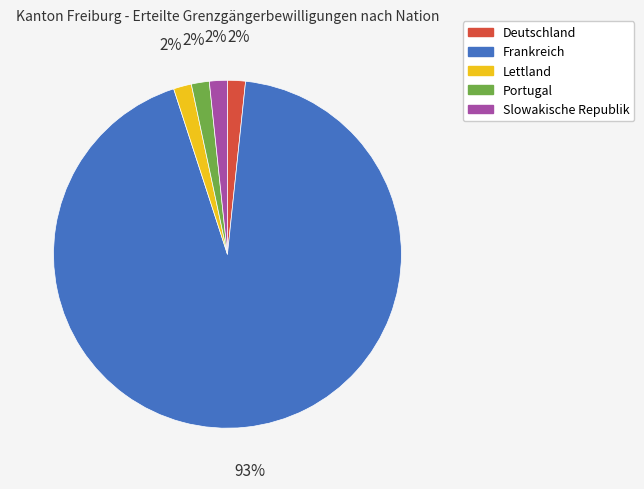

Which slice represents more than half of the pie?

Frankreich